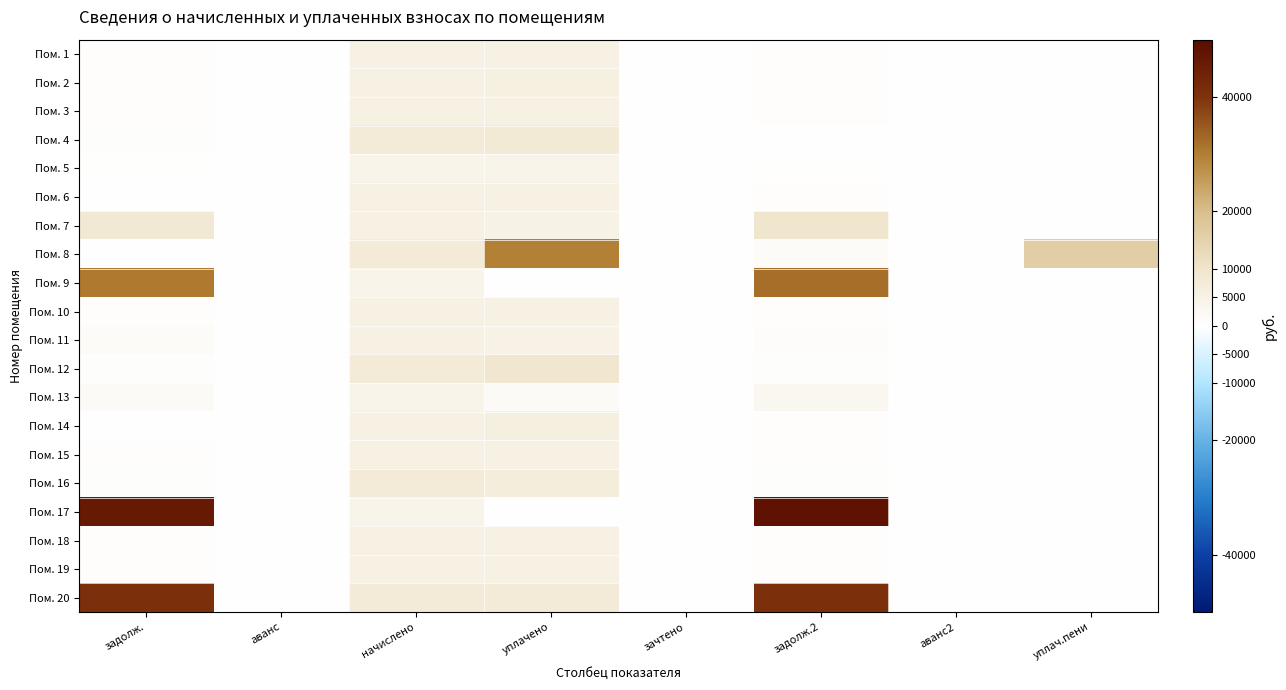

What is the spread (max minus min) of values at задолж.?

46393.6